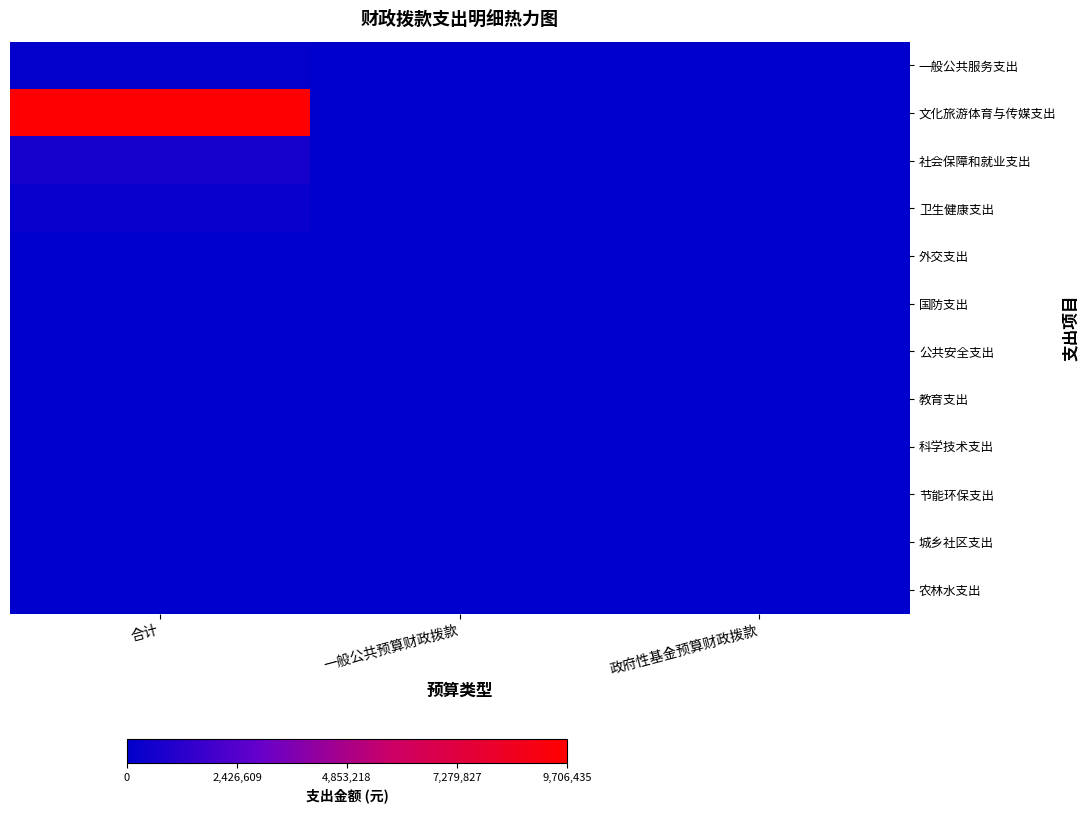

List the series in order of their peak value, highest first.

文化旅游体育与传媒支出, 社会保障和就业支出, 卫生健康支出, 一般公共服务支出, 外交支出, 国防支出, 公共安全支出, 教育支出, 科学技术支出, 节能环保支出, 城乡社区支出, 农林水支出